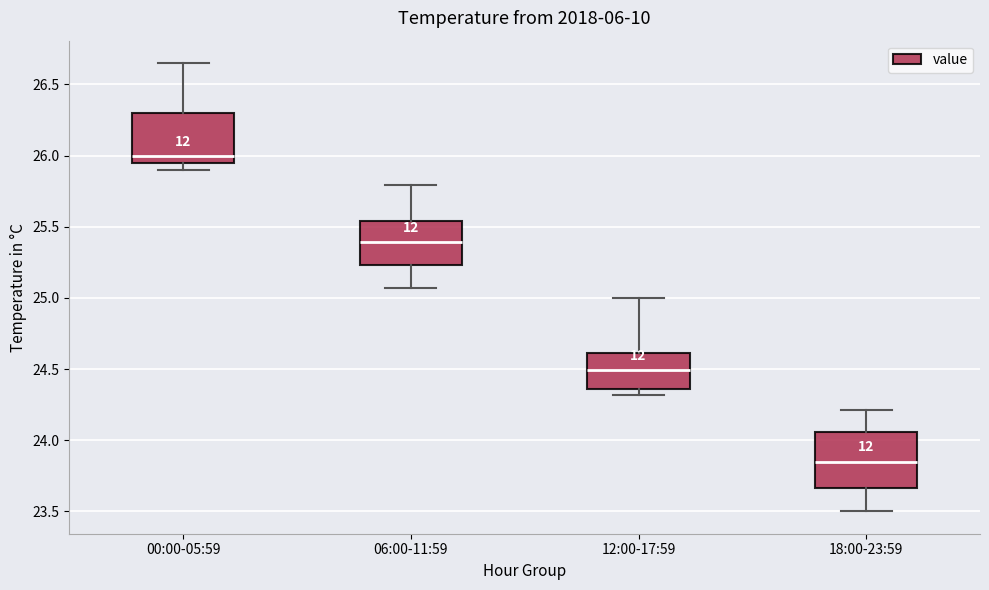

Which box has the highest median line?

00:00-05:59